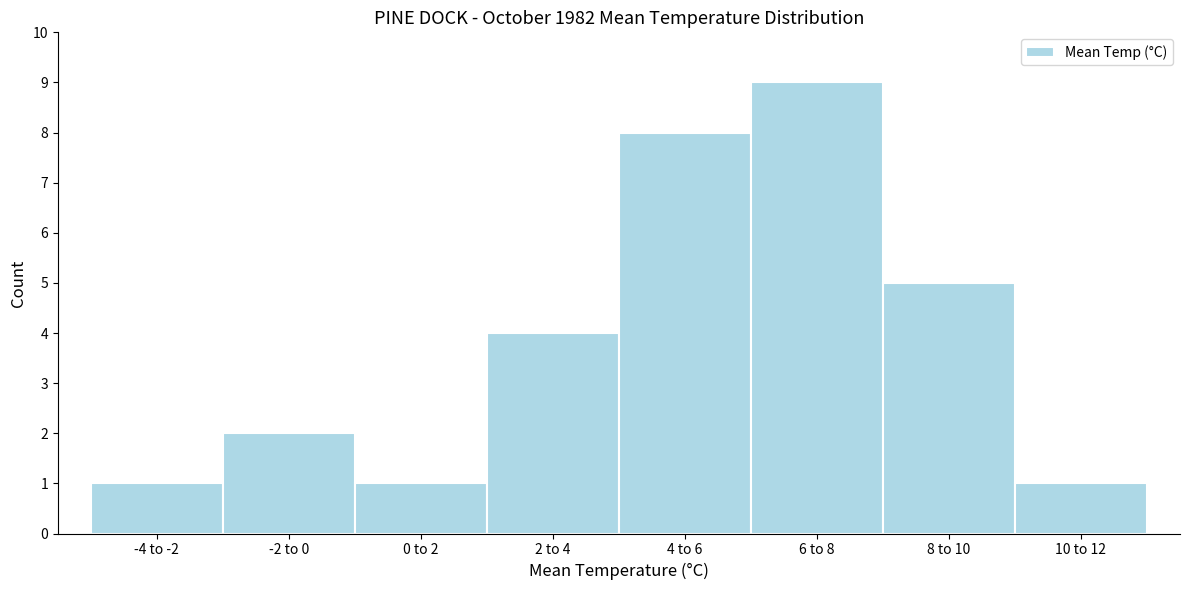

Reading left to right, list all the values displayed in this chart.

1	2	1	4	8	9	5	1